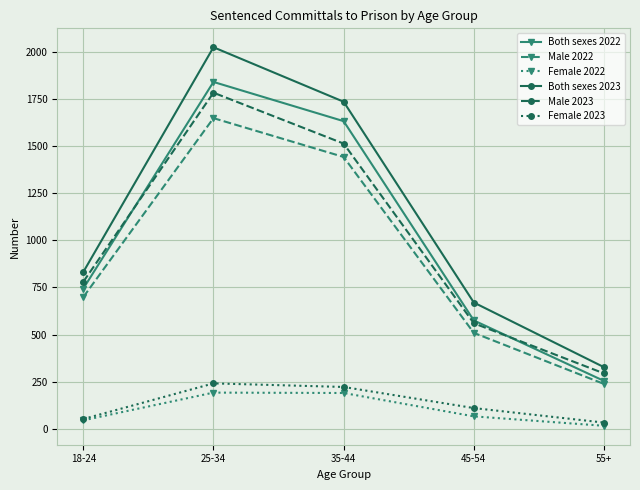

True or false: Female 2022 has more than 2 points higher than both neighbors.

False